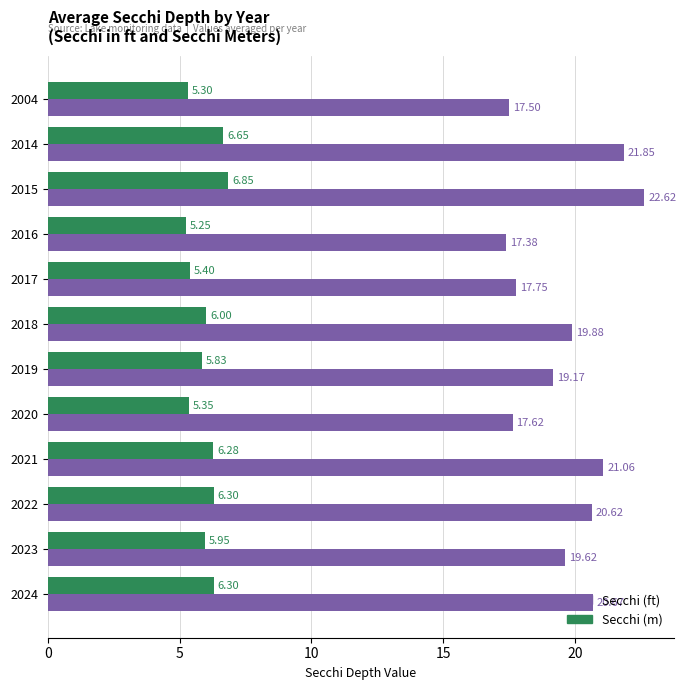

Between 2004 and 2017, which series saw the biggest shift?

Secchi (ft)